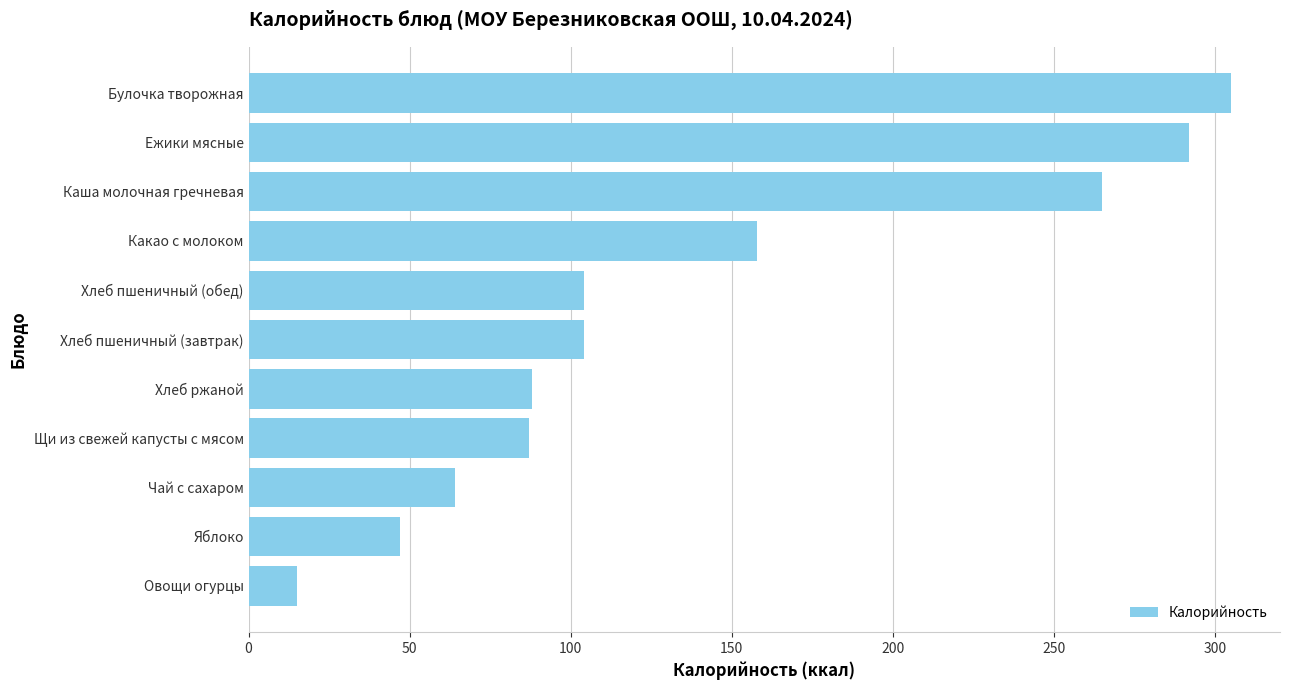

Is it true that the value at Какао с молоком is 47?

False